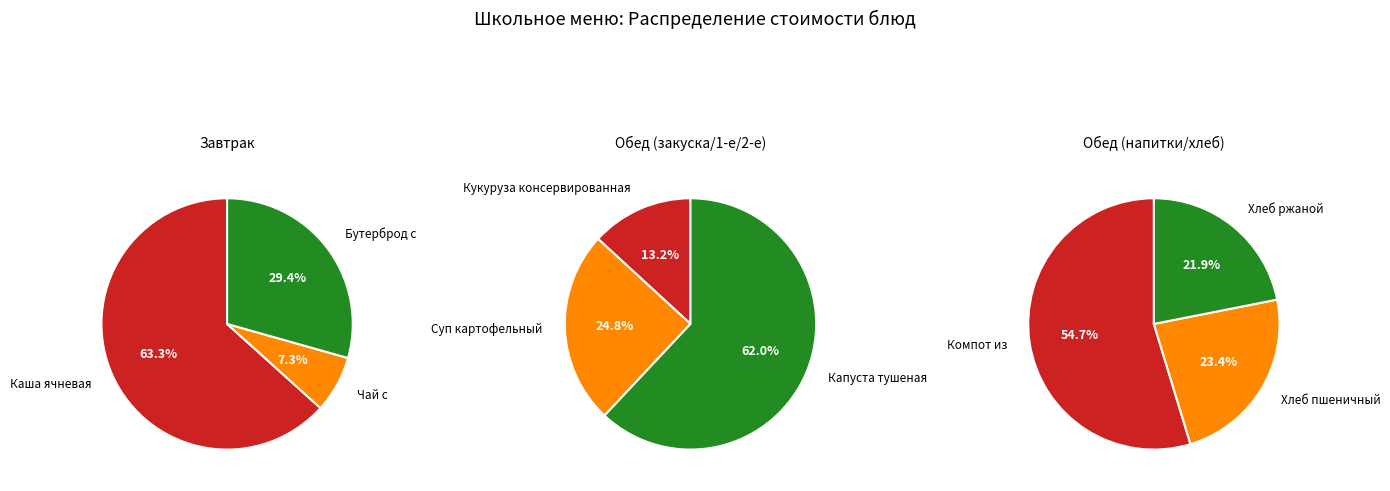

Count the number of slices in the pie.

9